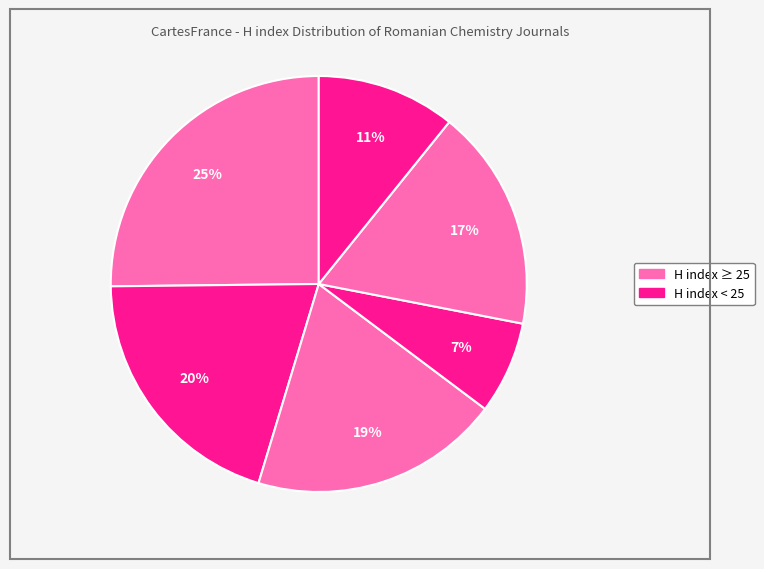

Count the number of slices in the pie.

6